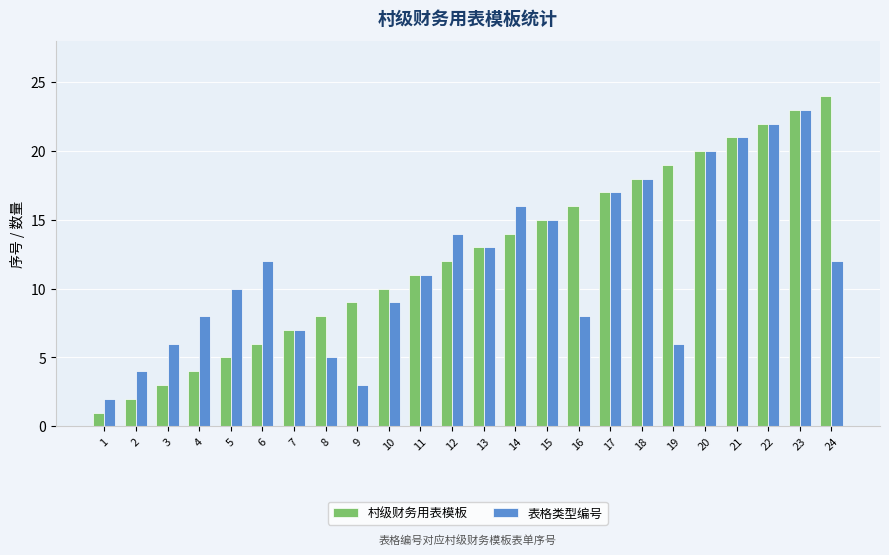

What is the minimum value shown in the chart?

1